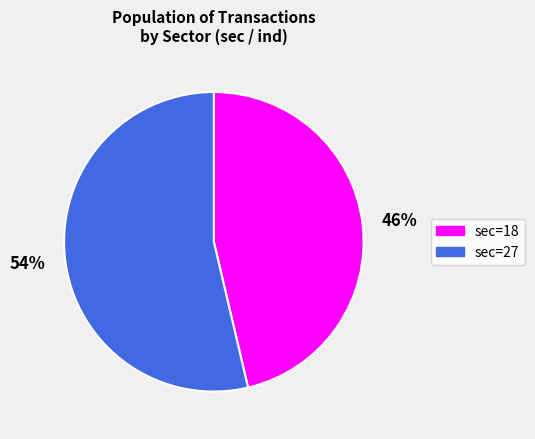

Is the sum of sec=27 and sec=18 greater than half?

Yes